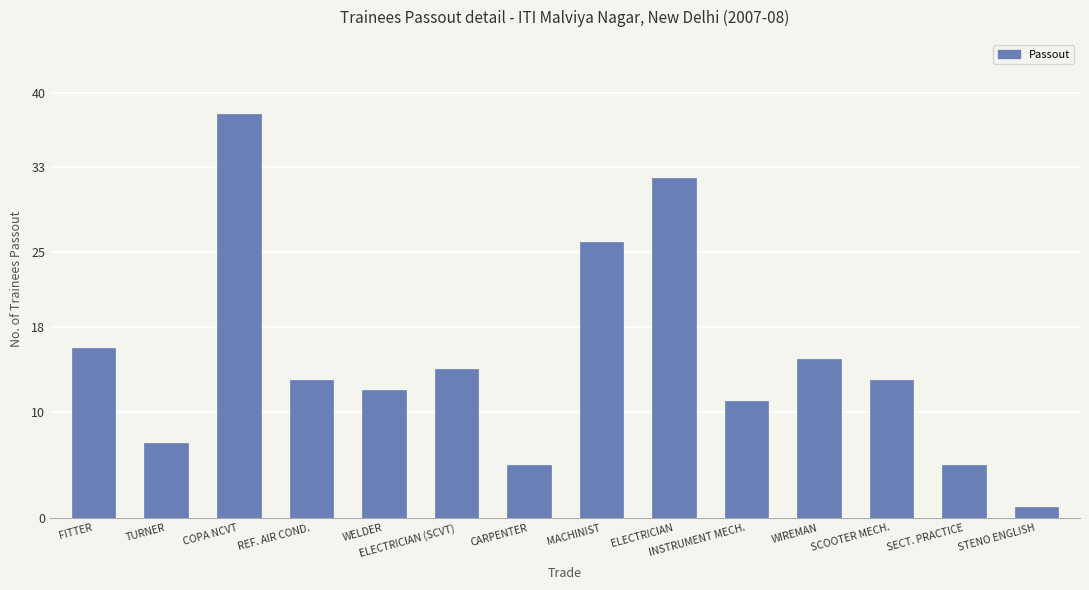

At which label is the value closest to 19?

FITTER